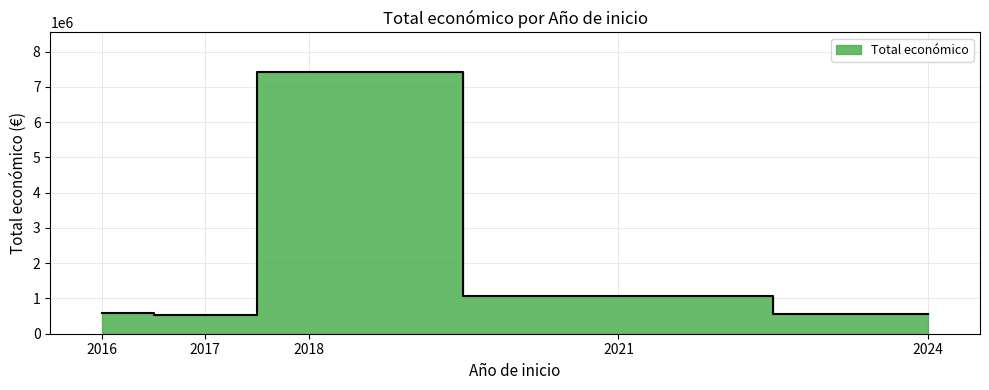

Which has a higher value, 2017 or 2016?

2016